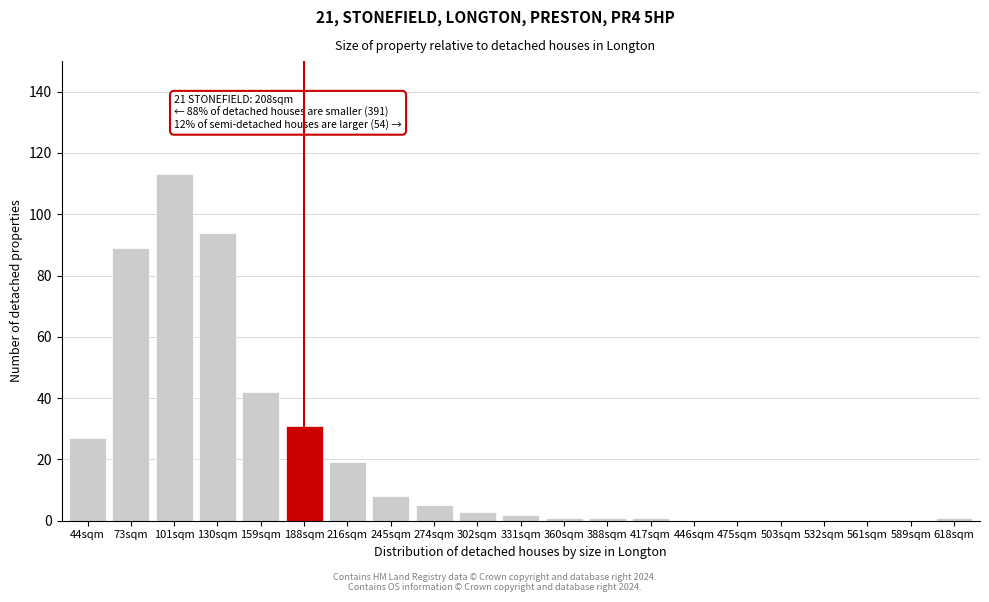

Reading left to right, transcribe all the data shown in this chart.

44sqm=27	73sqm=89	101sqm=113	130sqm=94	159sqm=42	188sqm=31	216sqm=19	245sqm=8	274sqm=5	302sqm=3	331sqm=2	360sqm=1	388sqm=1	417sqm=1	446sqm=0	475sqm=0	503sqm=0	532sqm=0	561sqm=0	589sqm=0	618sqm=1